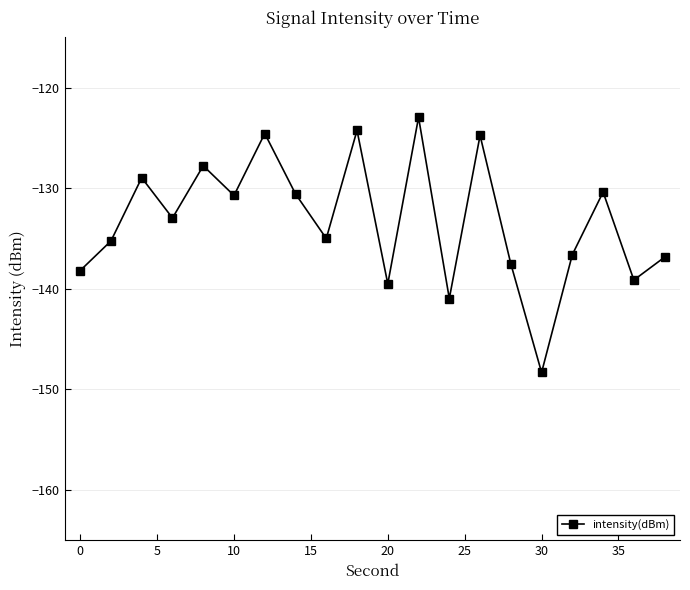

What is the maximum value shown in the chart?

-123.0